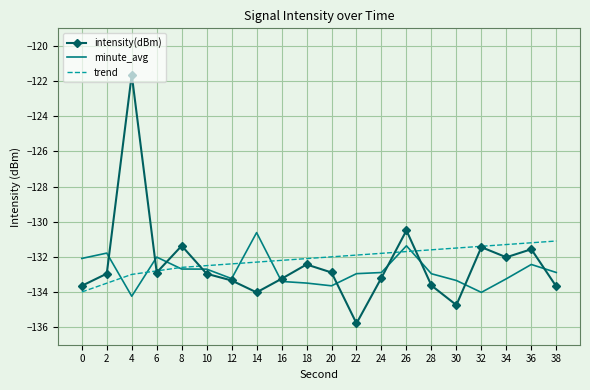

What is the greatest value displayed?

-121.6